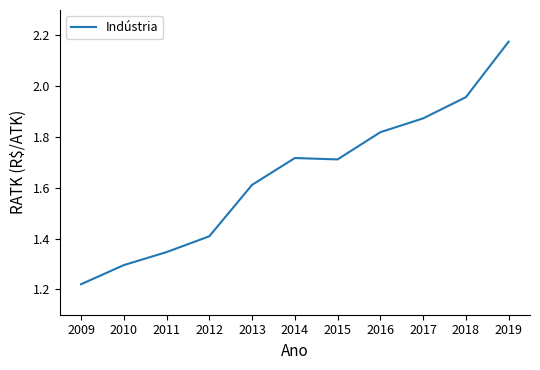

At which category does the chart reach its minimum across all series?

2009